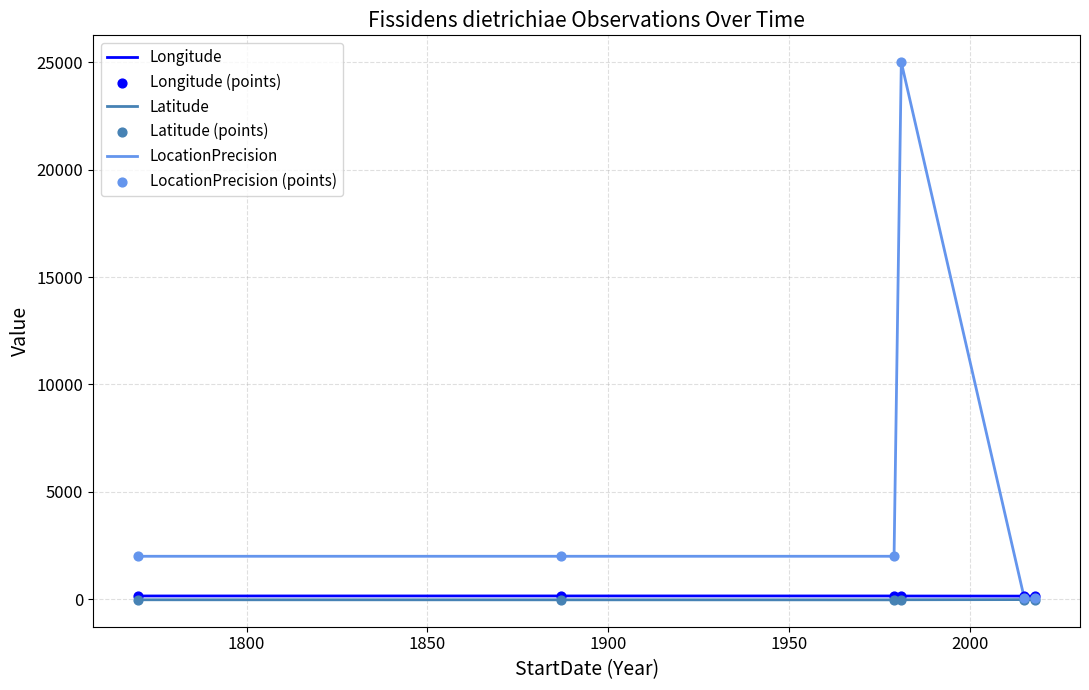

What is the greatest value displayed?

25000.0